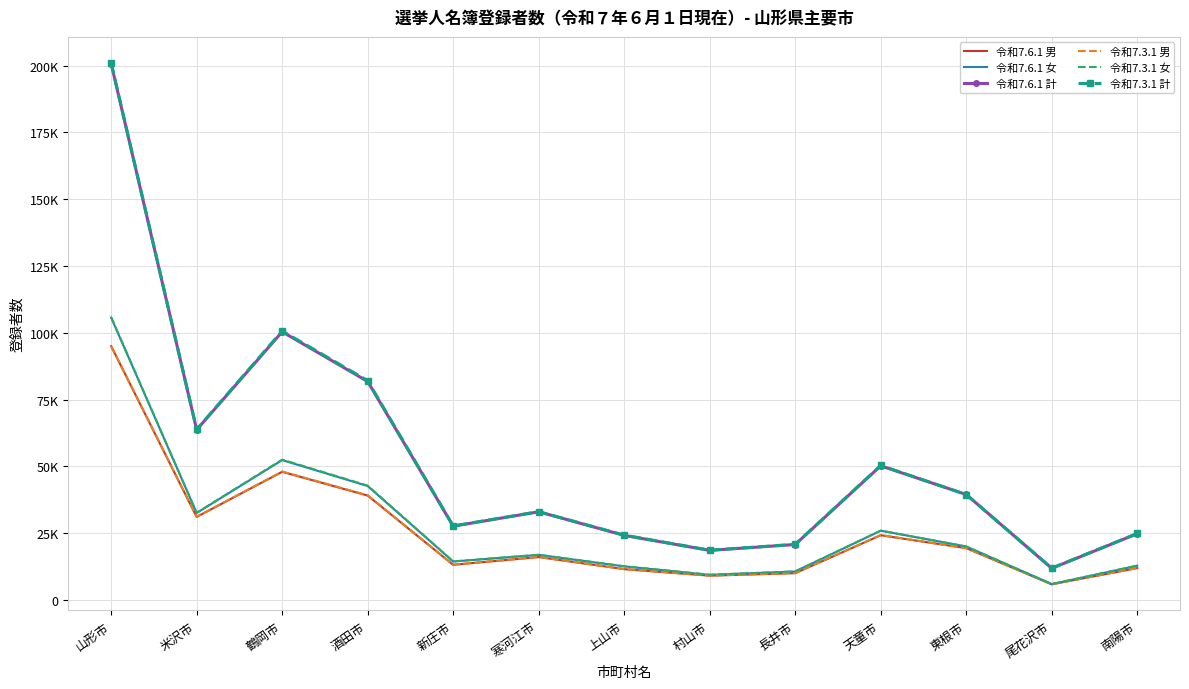

What are all the series names shown in the legend?

令和7.6.1 男, 令和7.6.1 女, 令和7.6.1 計, 令和7.3.1 男, 令和7.3.1 女, 令和7.3.1 計